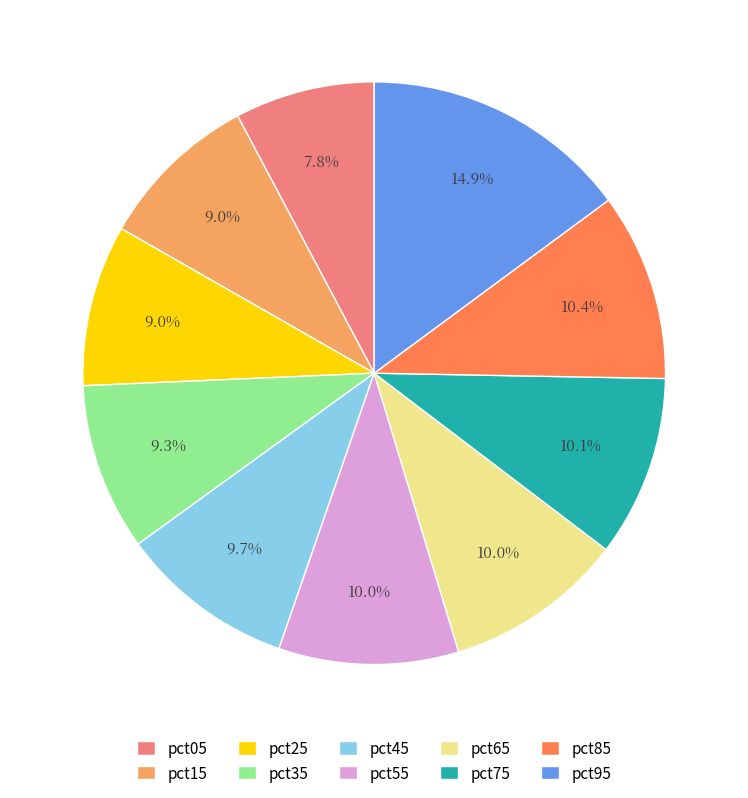

Which category has the smallest portion of the pie?

pct05